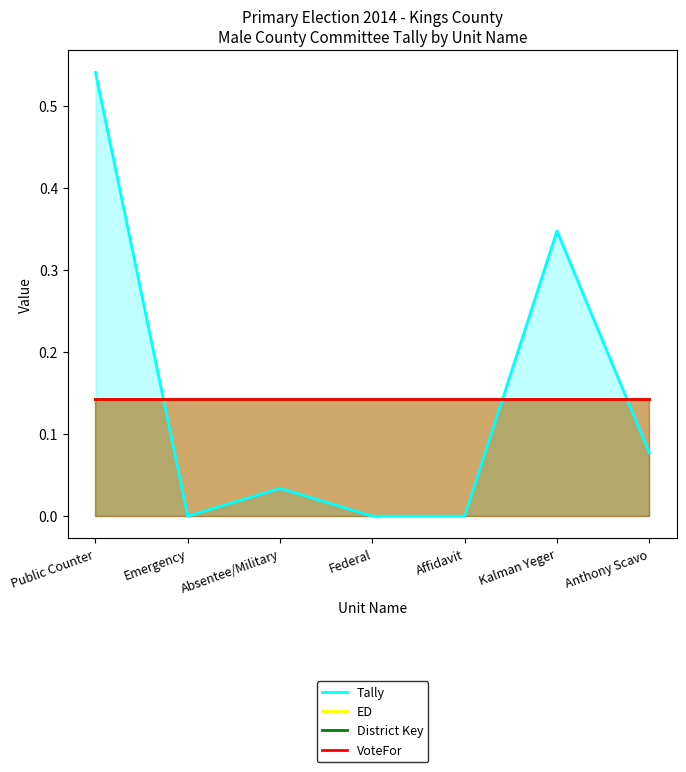

How many data points does each series have?

7